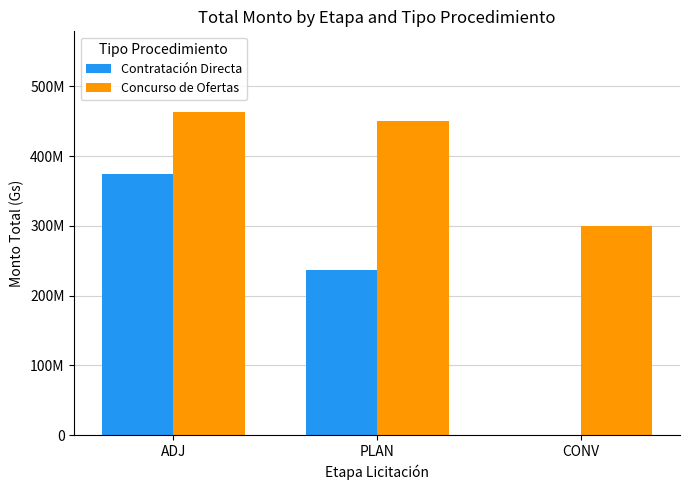

Are the bars horizontal?

No